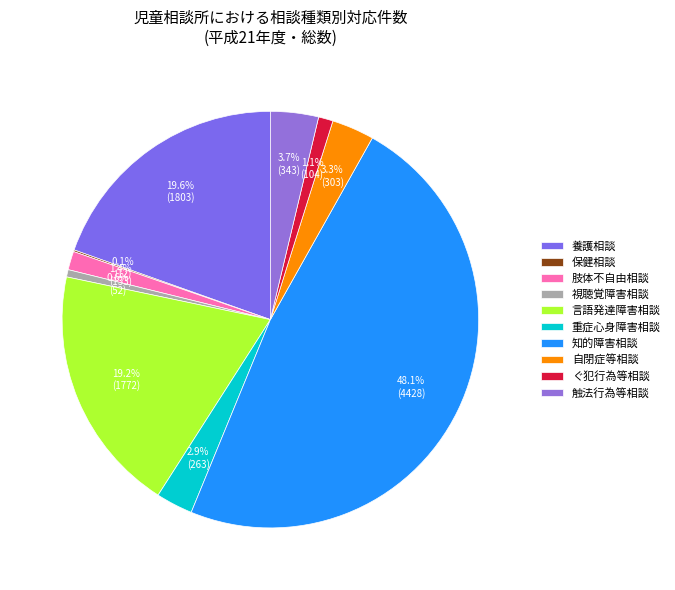

Combined, what portion of the pie is 視聴覚障害相談 and 保健相談?

0.7%